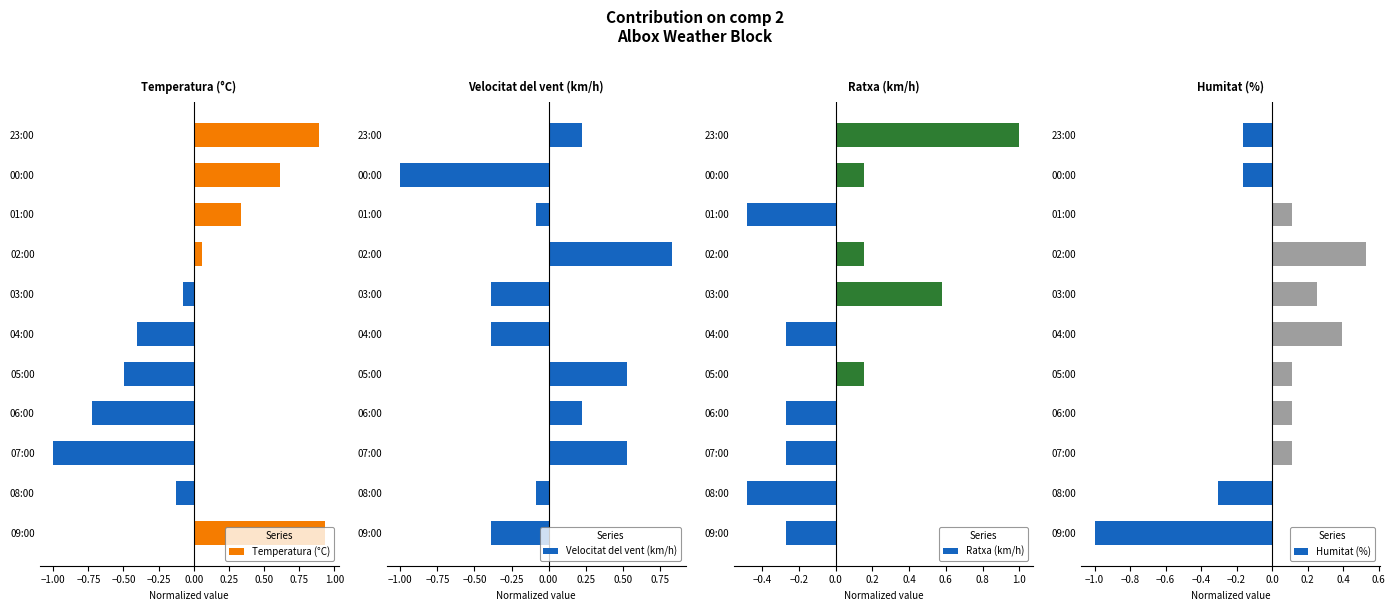

List the labels in order of Temperatura (°C) value, smallest first.

07:00, 06:00, 05:00, 04:00, 08:00, 03:00, 02:00, 01:00, 00:00, 23:00, 09:00